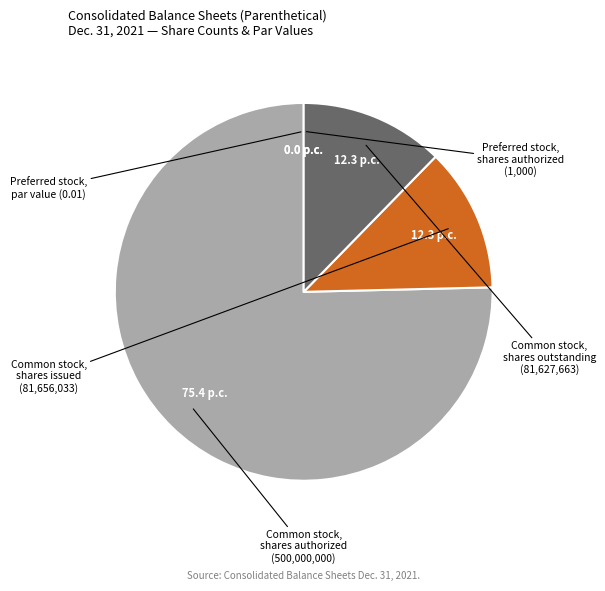

How many segments does this pie chart have?

5